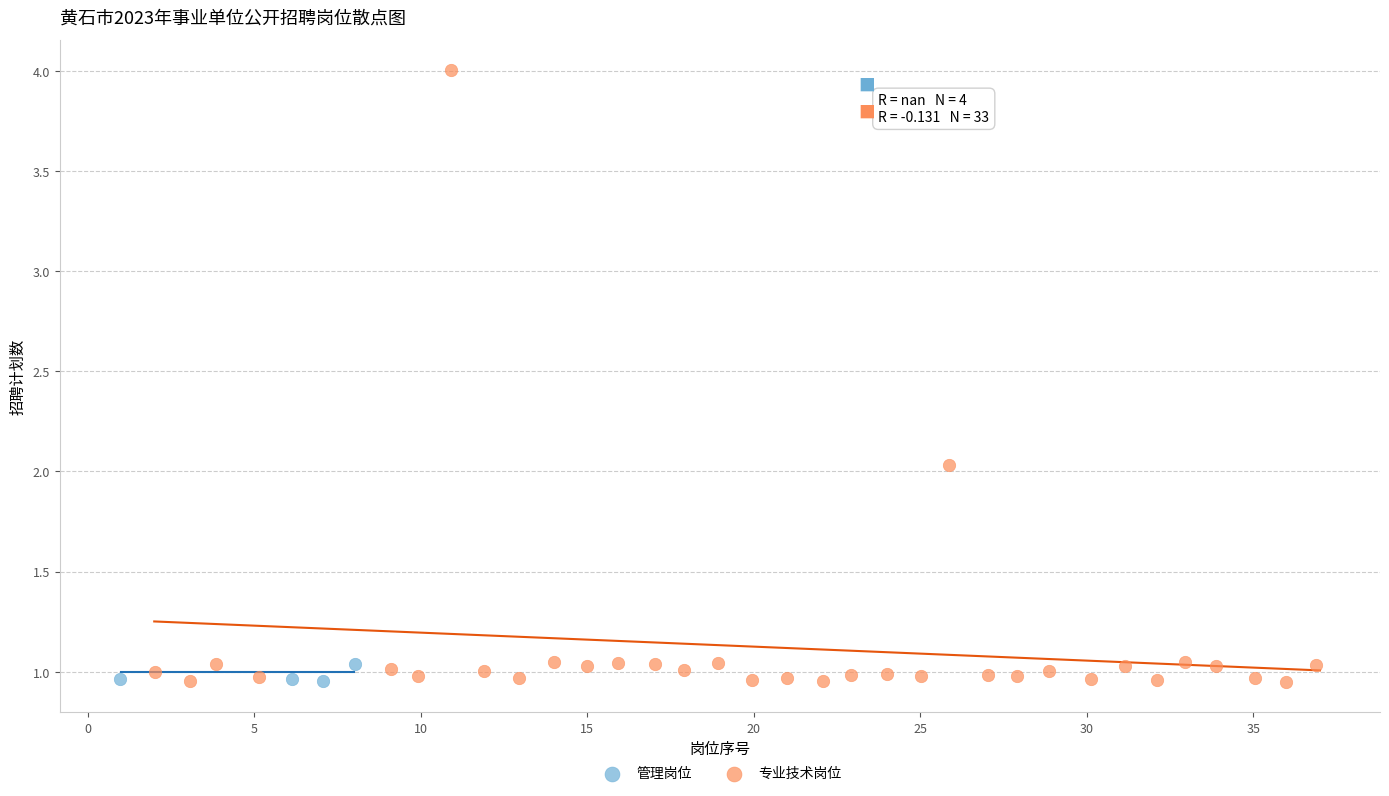

Which series reaches the maximum Y coordinate?

专业技术岗位